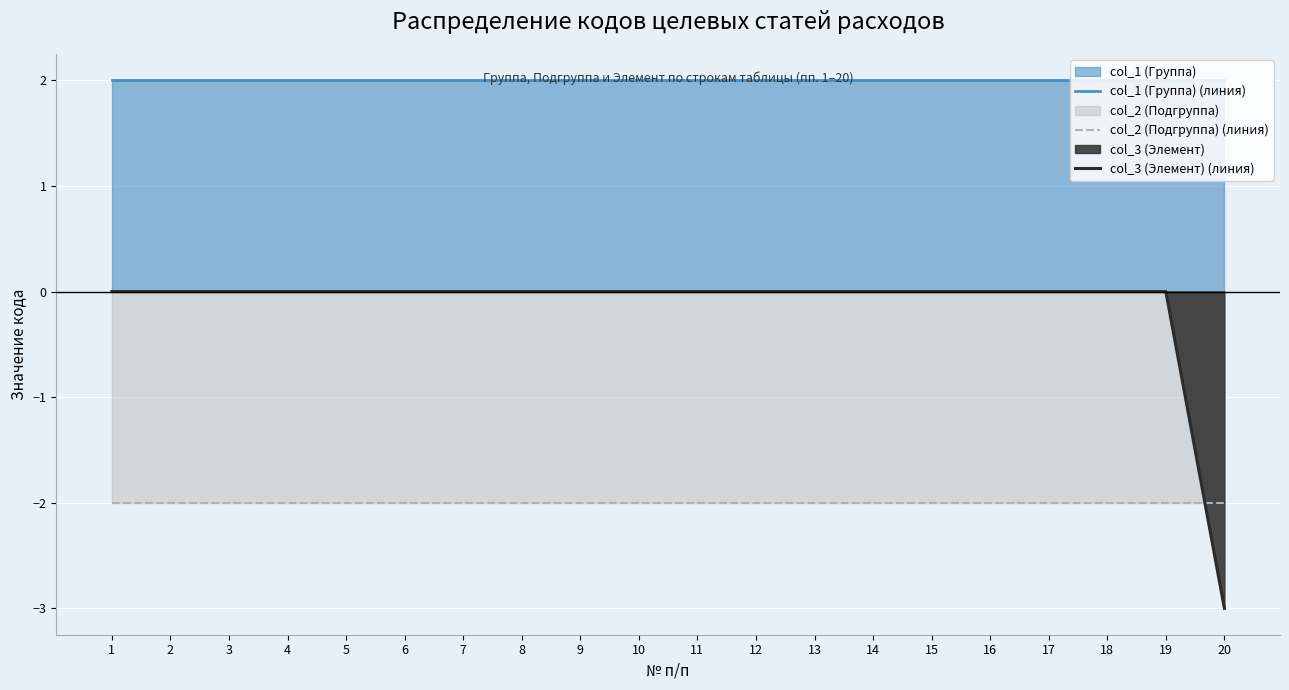

Which category has the lowest value in the col_3 (Элемент) (линия) series?

20